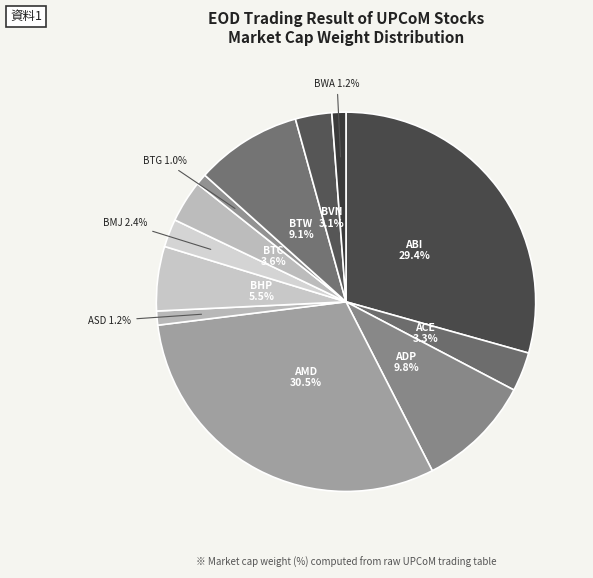

How many segments does this pie chart have?

12